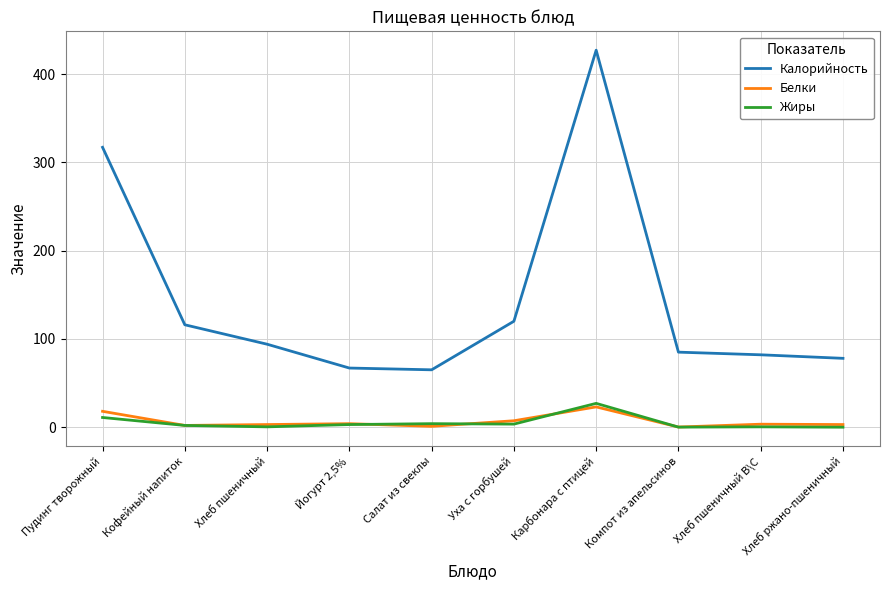

True or false: Жиры and Белки cross at least once.

True